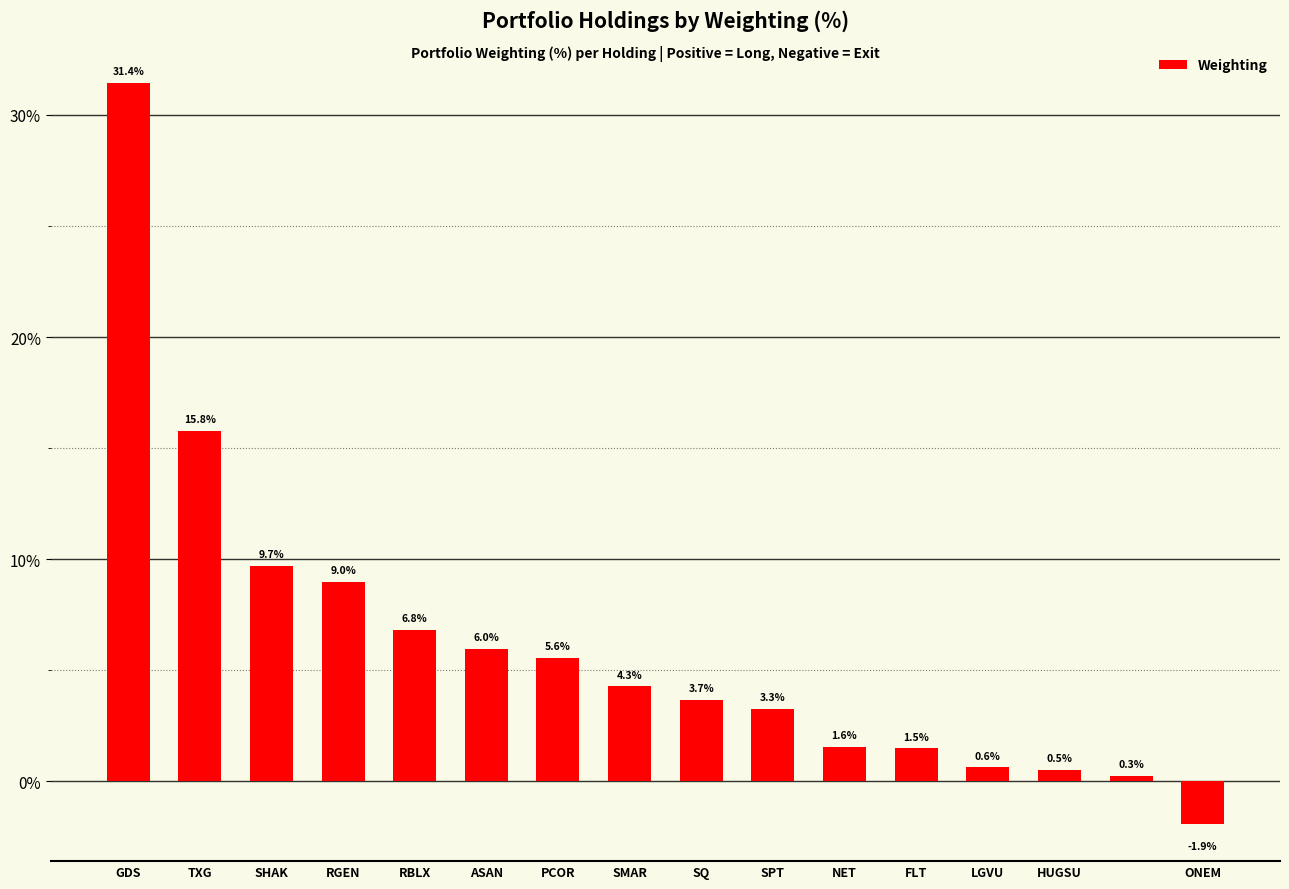

What is the value of the 14th bar from the left?

0.5